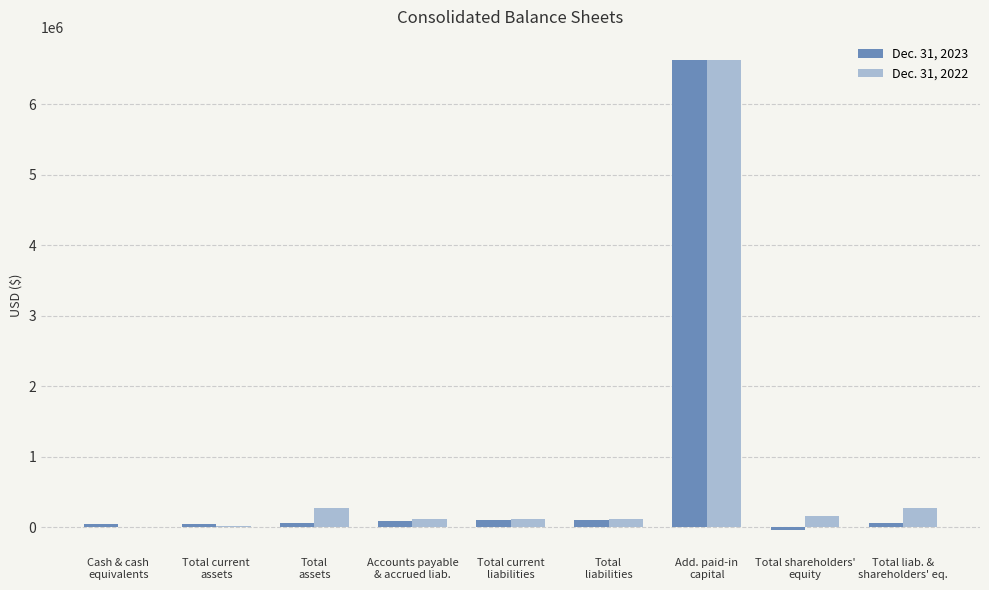

What is the average value of the Dec. 31, 2023 series?

788075